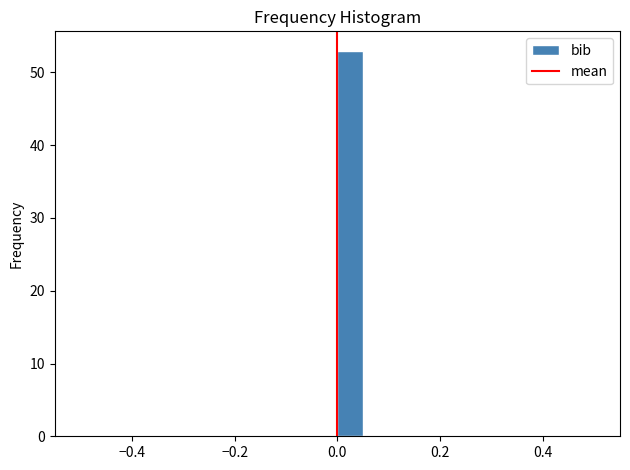

Around what value on the x-axis is the tallest bar? Give the approximate position of its centre, as read against the axis.

0.02